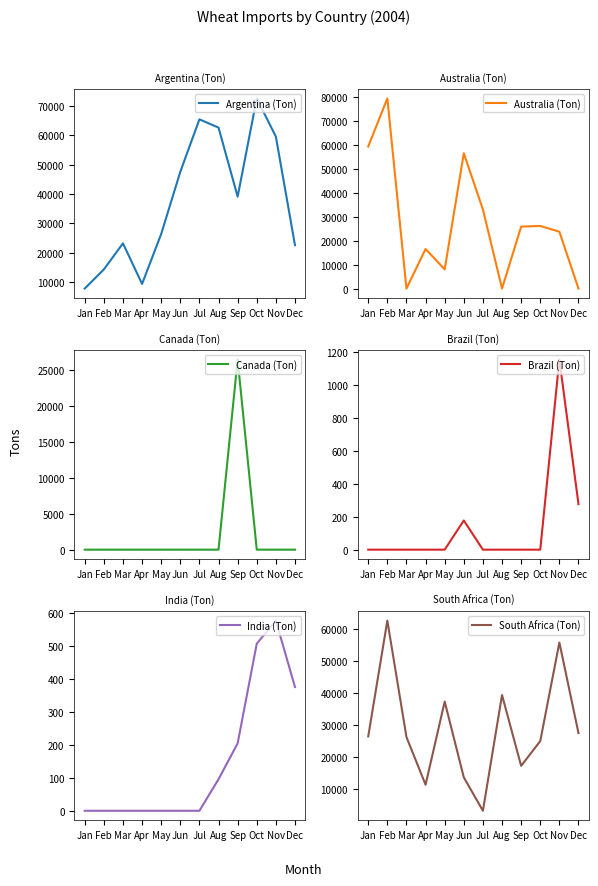

Which label corresponds to the smallest value in the chart?

Mar